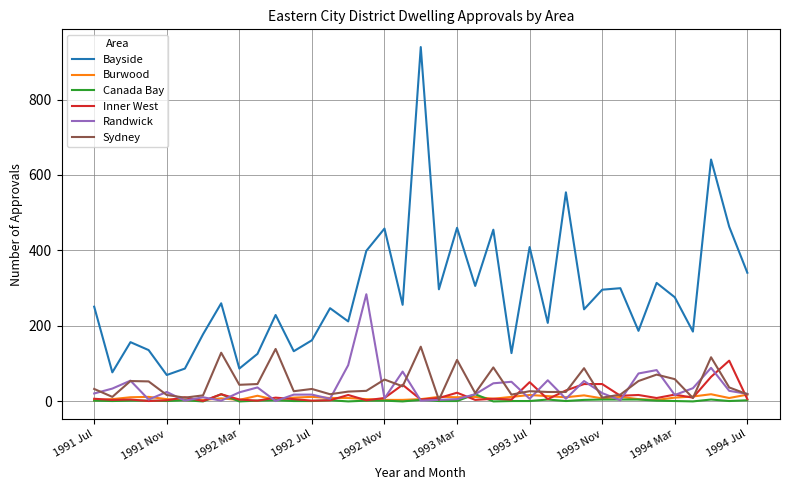

Is this an area chart (filled region under the line)?

No